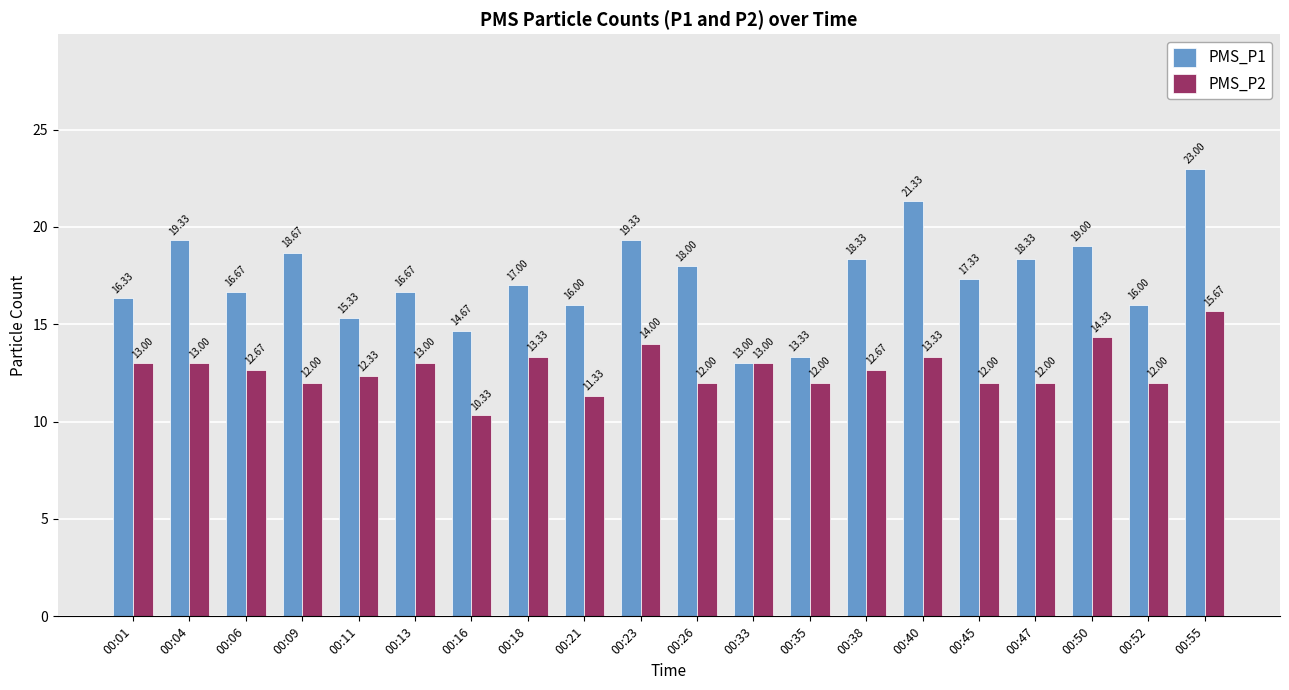

How many categories are shown in the chart?

20